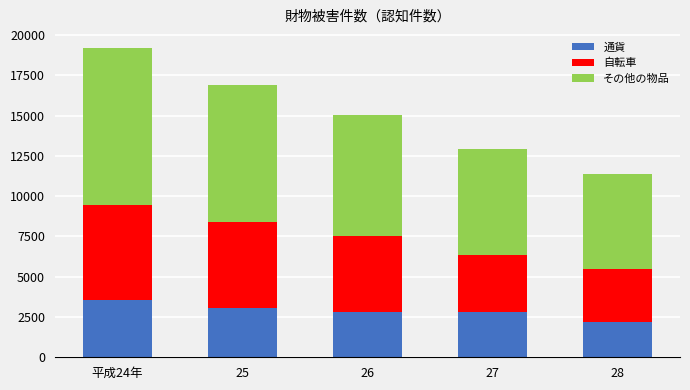

How many values in the 通貨 series are below 2823?

2